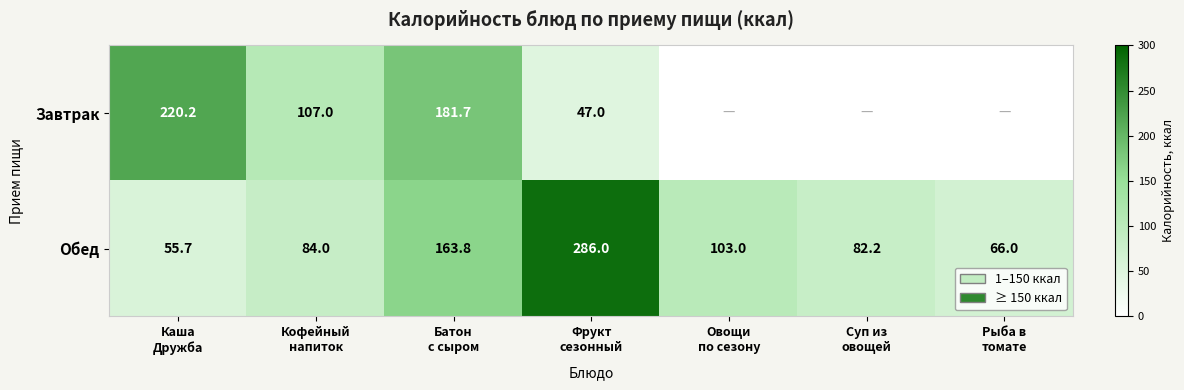

What is the sum of all Обед values?

840.7